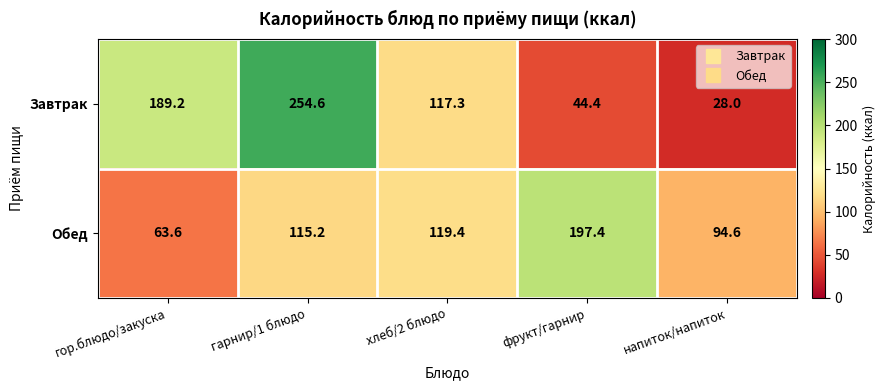

What is the highest value of the Обед series?

197.4